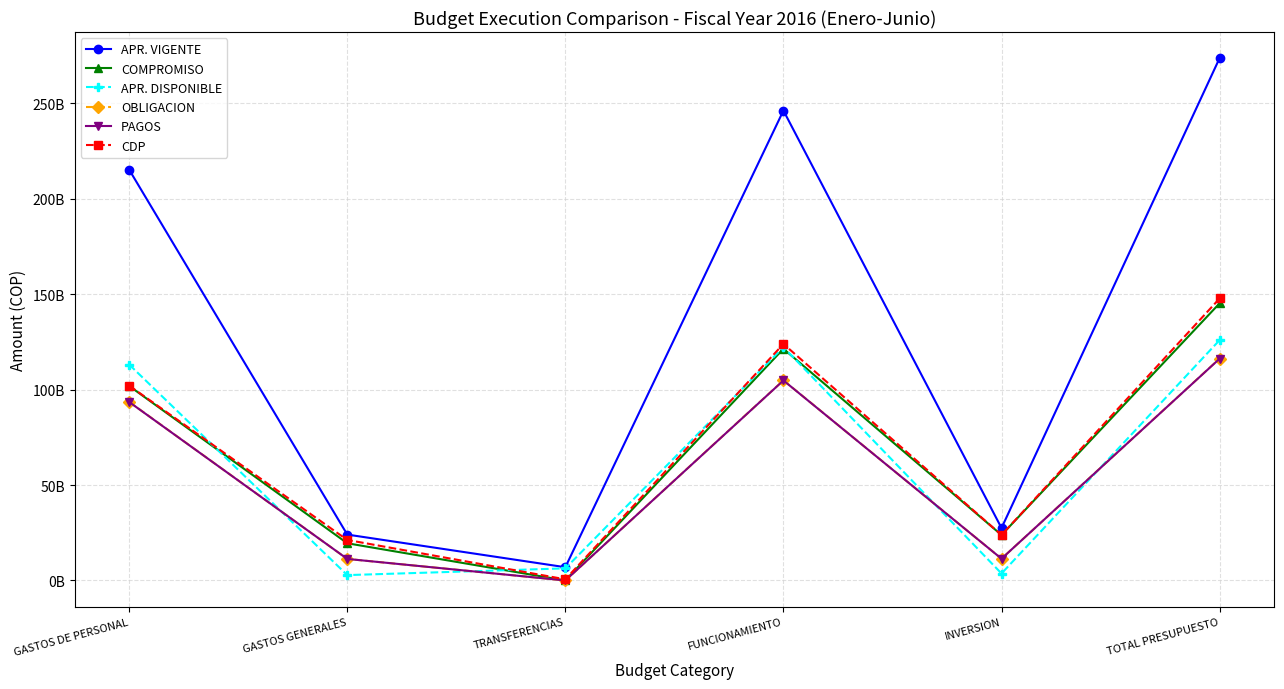

At which label does PAGOS first exceed 93487310430?

FUNCIONAMIENTO